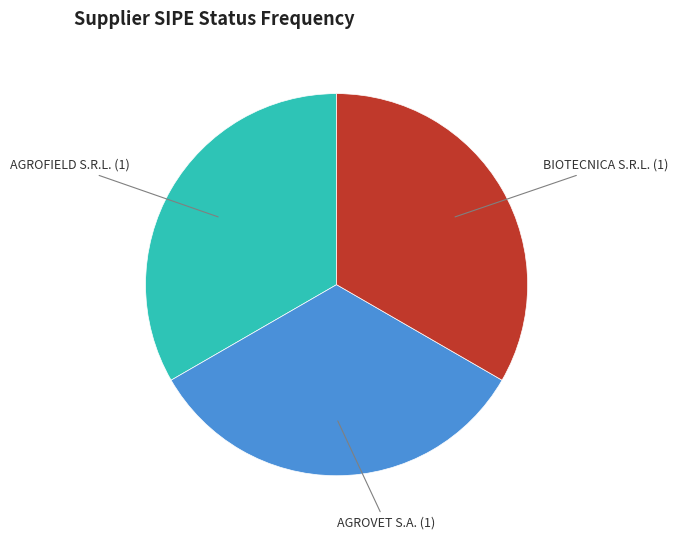

Does AGROFIELD S.R.L. represent more than half of the total?

No